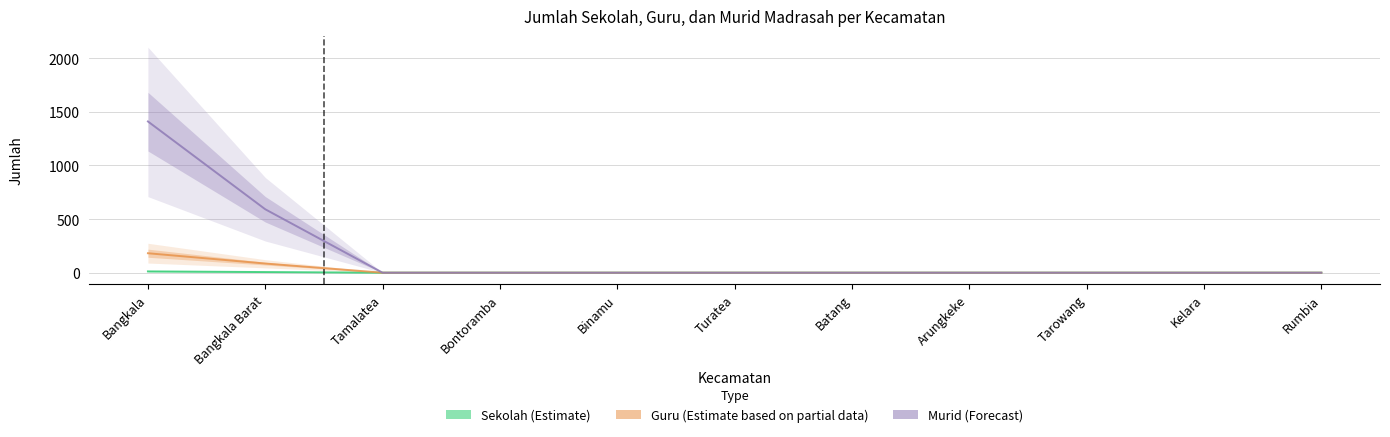

True or false: Guru (Estimate based on partial data) has more than 1 points higher than both neighbors.

False